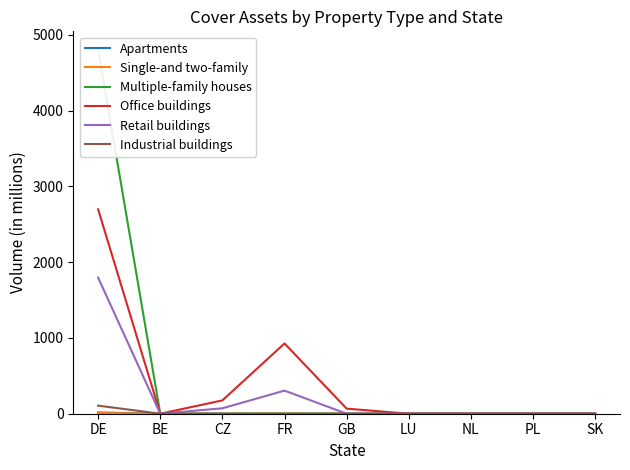

Reading left to right, what are all the values shown in this chart?

Apartments: 16.9	0.0	0.0	0.0	0.0	0.0	0.0	0.0	0.0
Single-and two-family: 9.3	0.0	0.0	0.0	0.0	0.0	0.0	0.0	0.0
Multiple-family houses: 4804.5	0.0	0.0	0.0	0.0	0.0	0.0	0.0	0.0
Office buildings: 2696.0	0.0	175.7	927.1	67.4	0.0	0.0	0.0	0.0
Retail buildings: 1795.4	0.0	71.7	304.6	0.0	0.0	0.0	0.0	0.0
Industrial buildings: 106.7	0.0	0.0	0.0	0.0	0.0	0.0	0.0	0.0